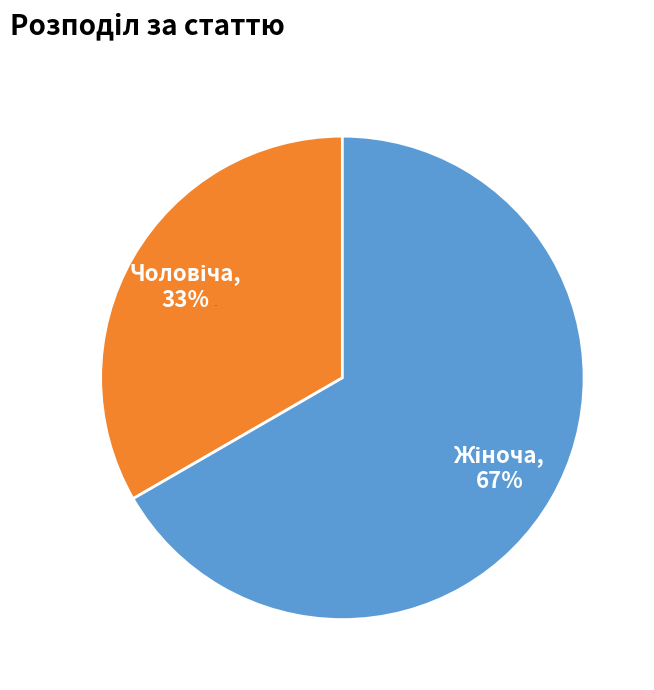

Which category accounts for the majority?

Жіноча